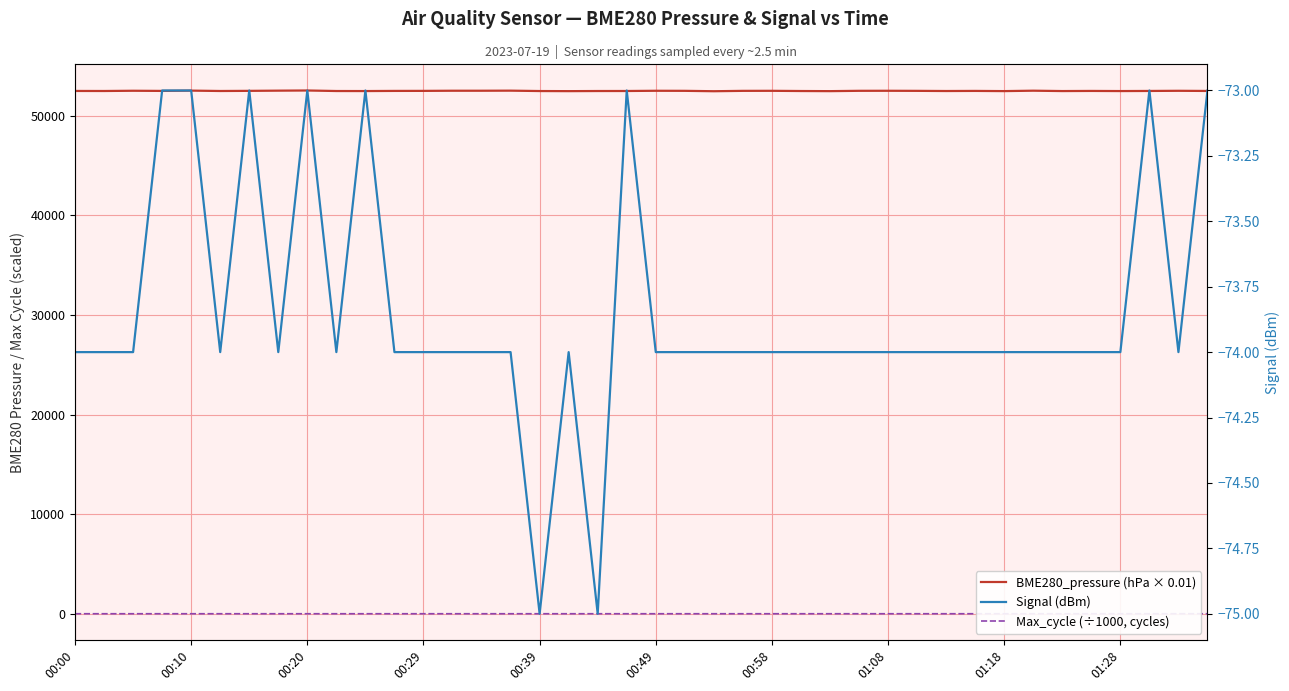

How many interior local valleys does the Signal (dBm) series have?

6